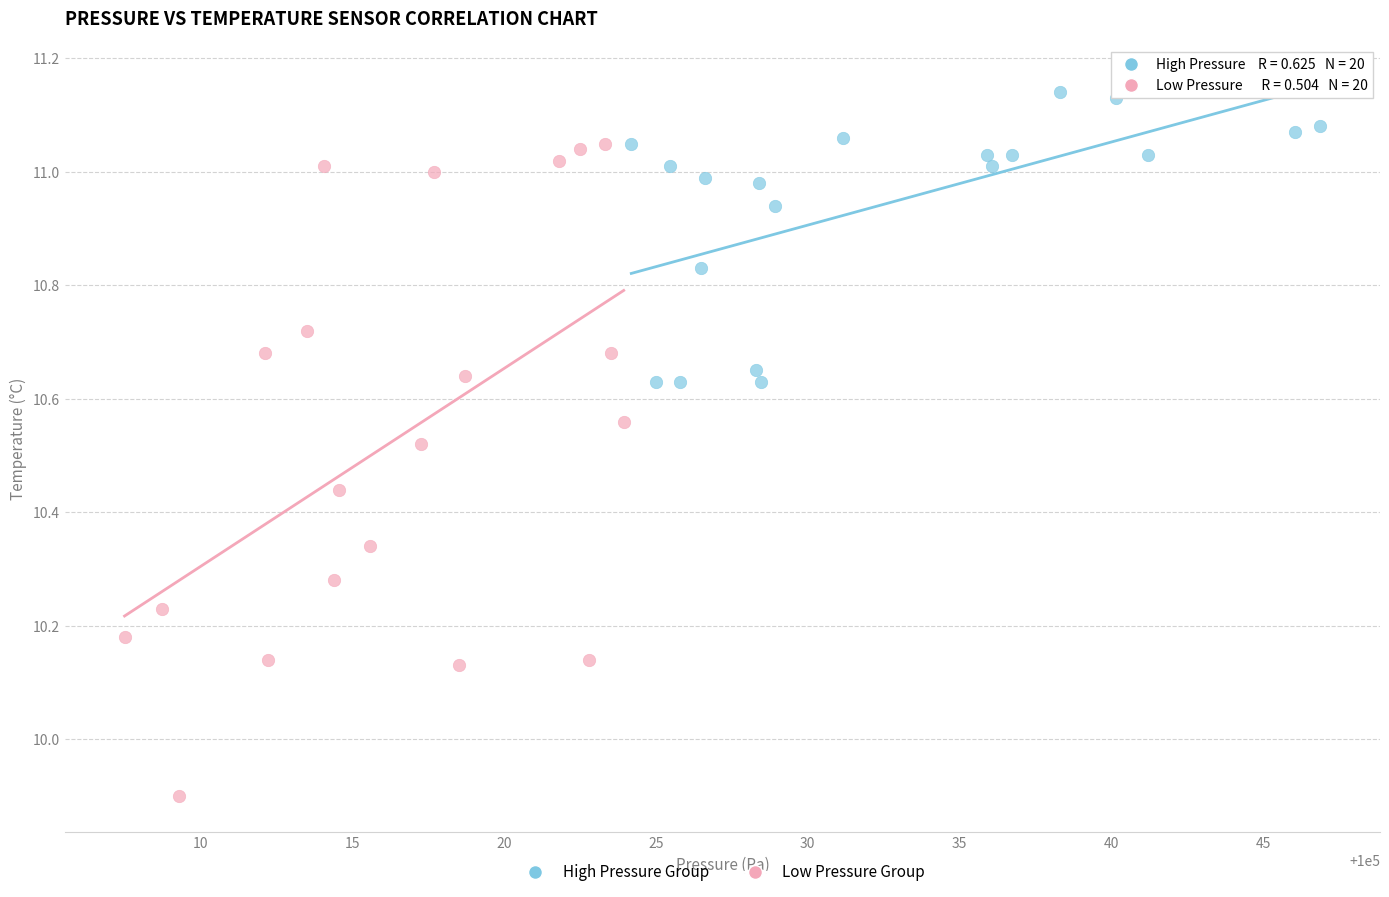

Which series contains the lowest Y value?

Low Pressure Group